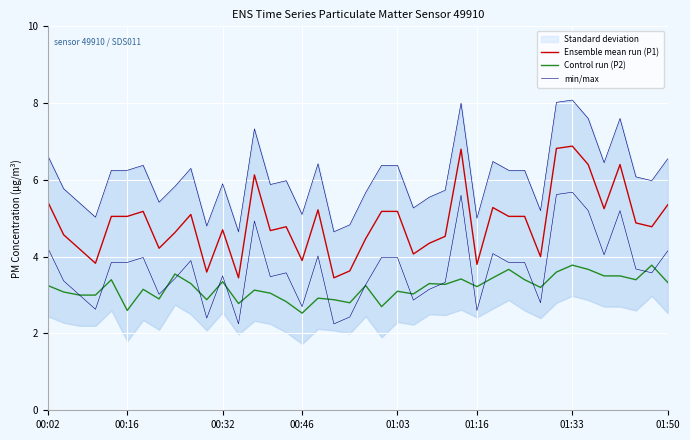

What is the value of the min/max point at the 34th from the left?

8.1